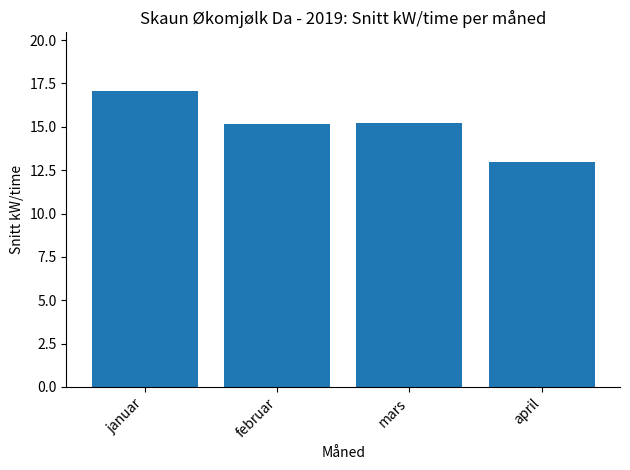

Count the number of values greater than 15.

3